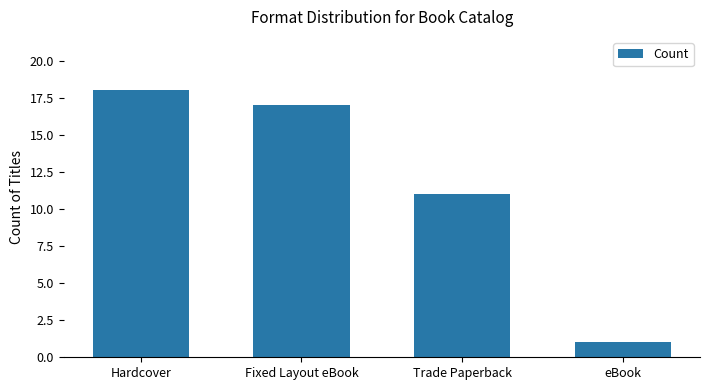

List the labels in order of value, largest first.

Hardcover, Fixed Layout eBook, Trade Paperback, eBook